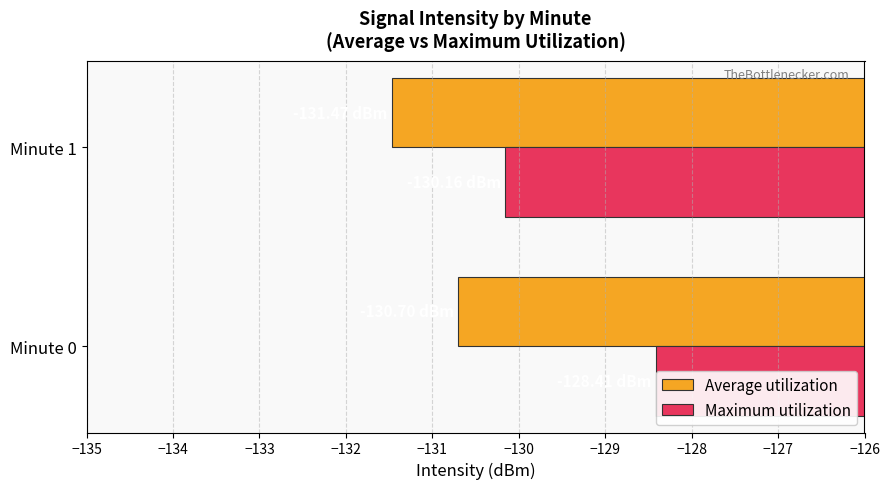

Which series has the widest spread of values?

Maximum utilization